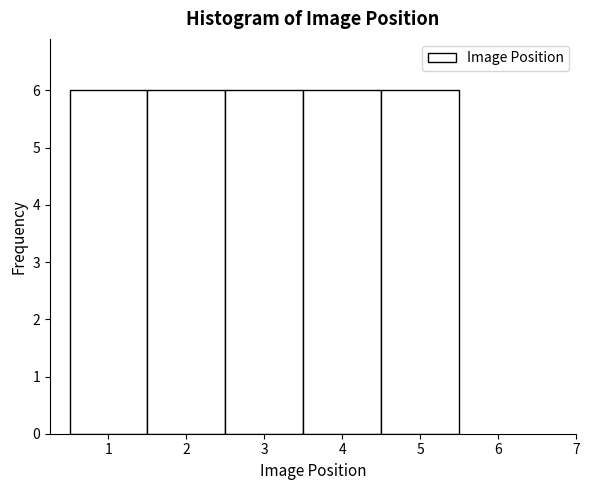

Reading left to right, list every bar in this chart as the range it spans on the x-axis followed by its height. The values are not printed on the chart, so give them approximately, as read against the axis.

0.5 to 1.5: 6
1.5 to 2.5: 6
2.5 to 3.5: 6
3.5 to 4.5: 6
4.5 to 5.5: 6